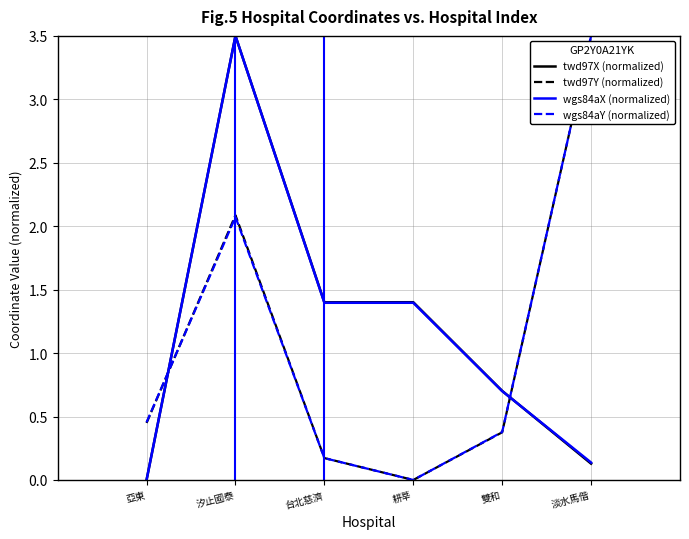

The value of twd97X (normalized) at 耕莘 is 1.4. True or false?

True